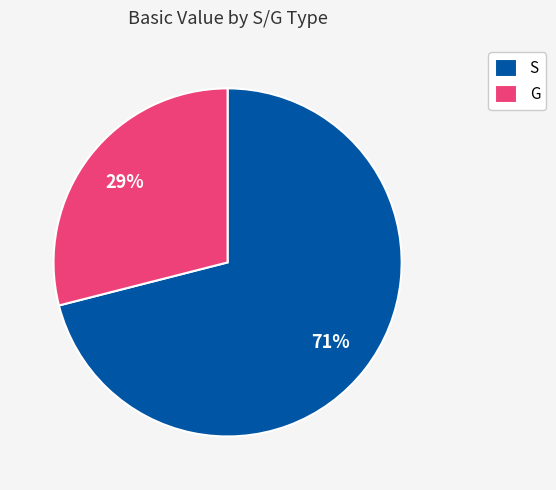

Do G and S together represent more than half of the pie?

Yes